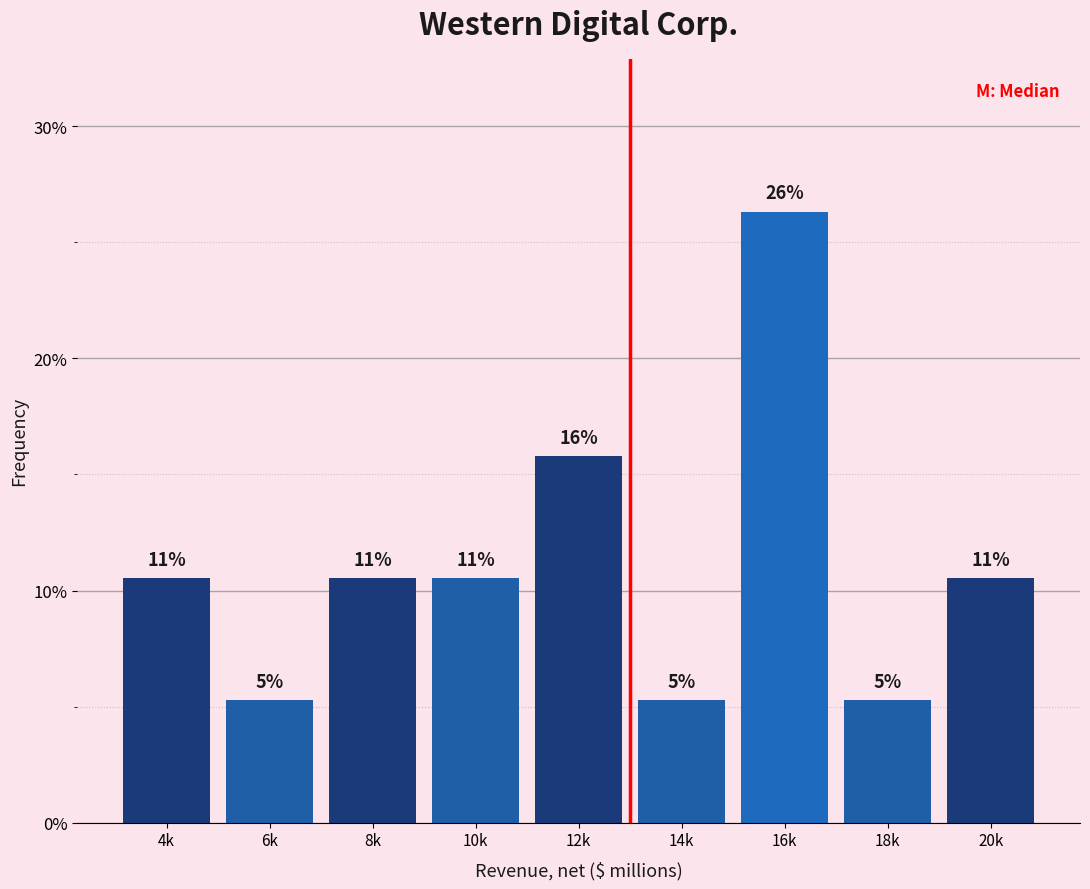

How many bars are there in total?

9